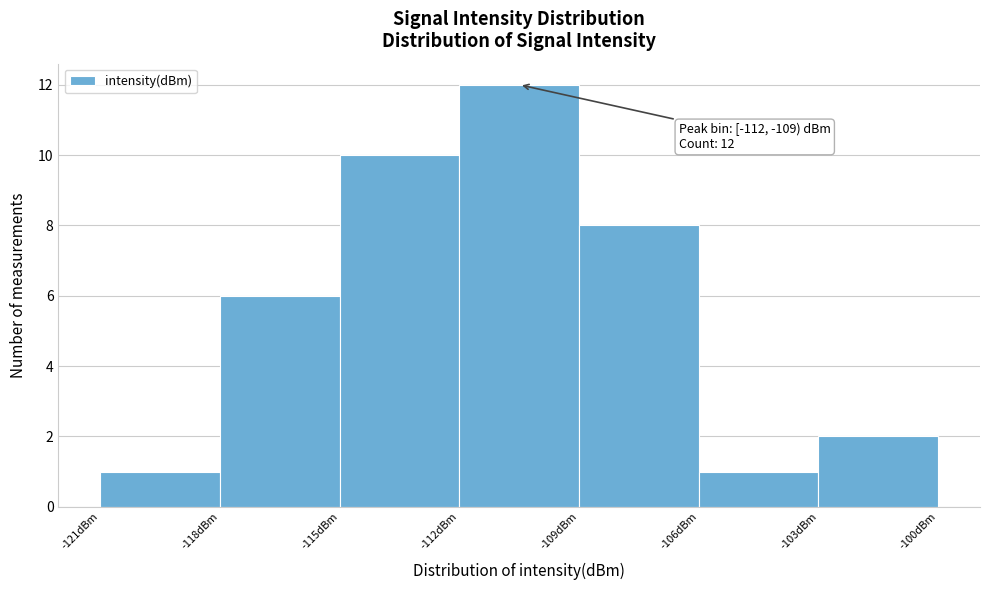

Over which range of the x-axis is the bar tallest?

-112 to -109